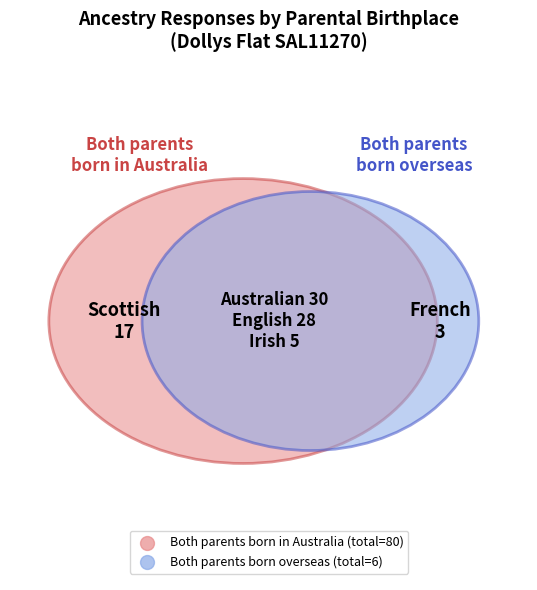

To the nearest percent, what percentage of the pie is Scottish?

21%